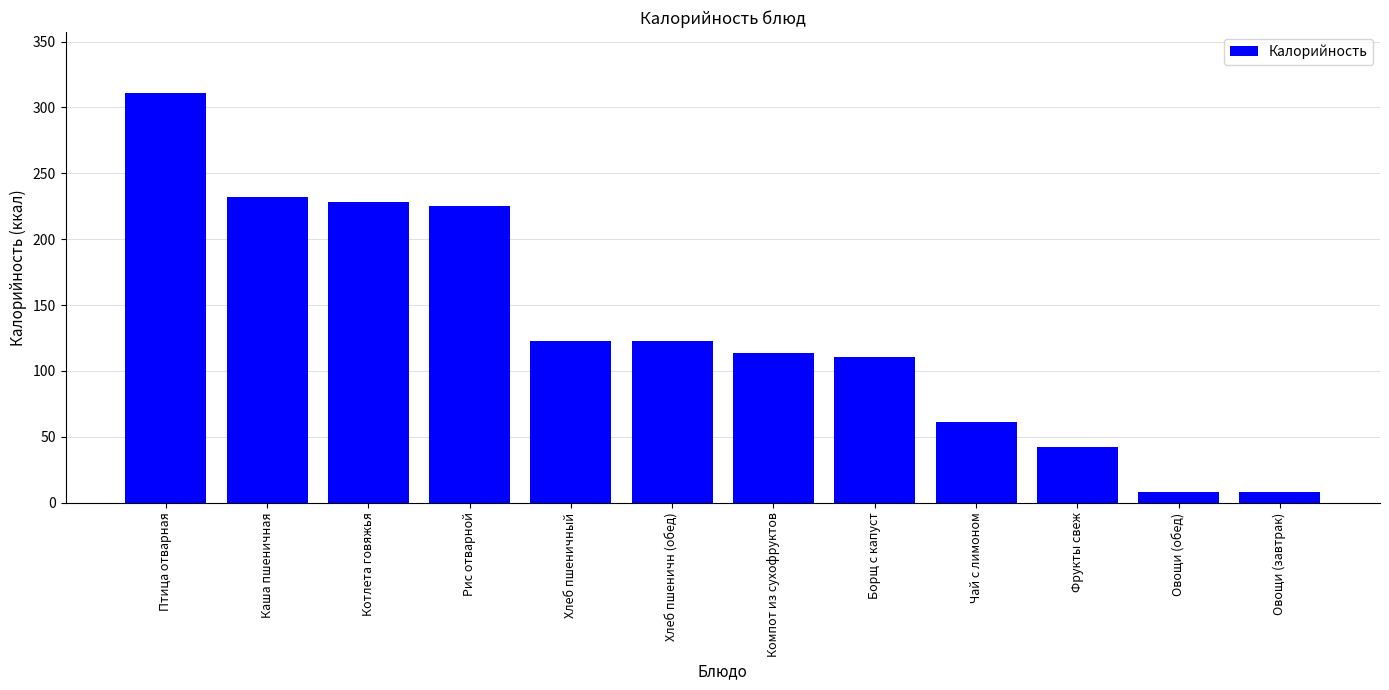

Which category has the highest value across all series?

Птица отварная